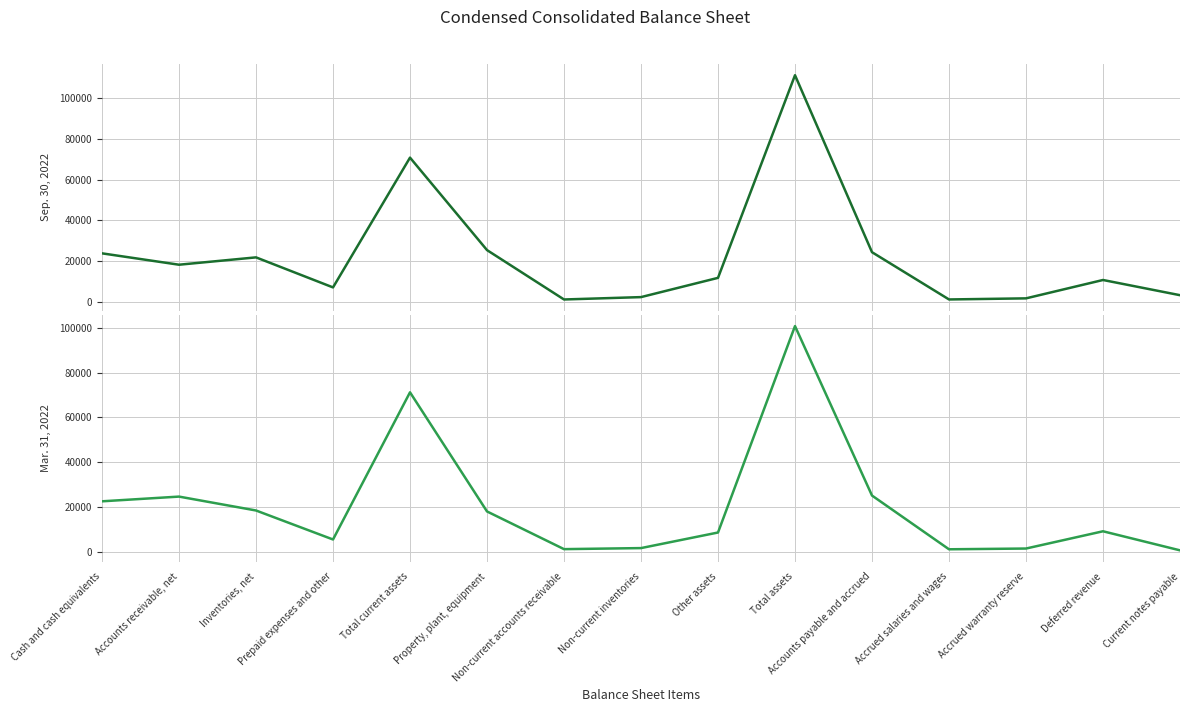

How many distinct data groups are displayed?

2